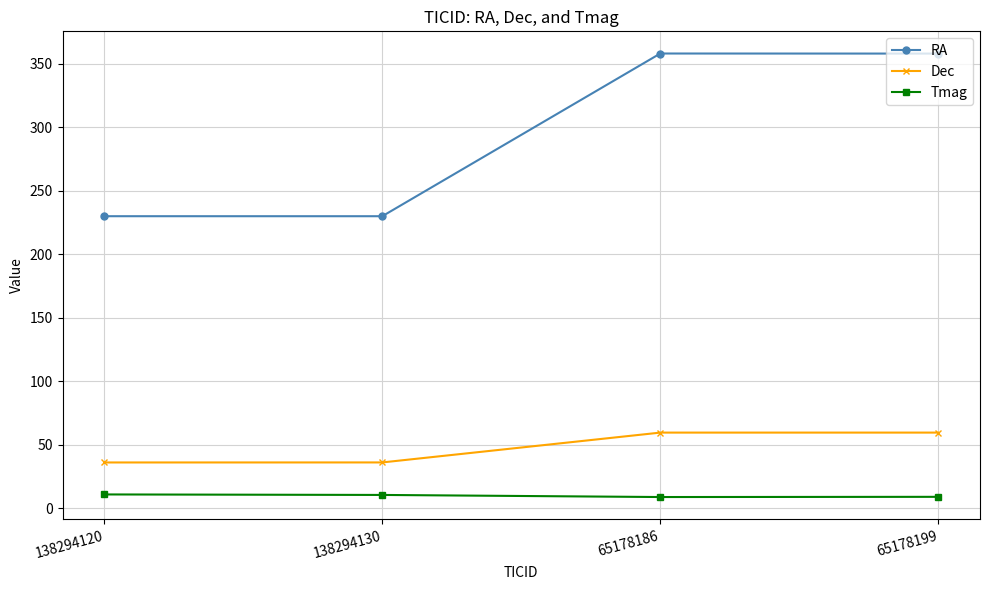

What are all the series names shown in the legend?

RA, Dec, Tmag